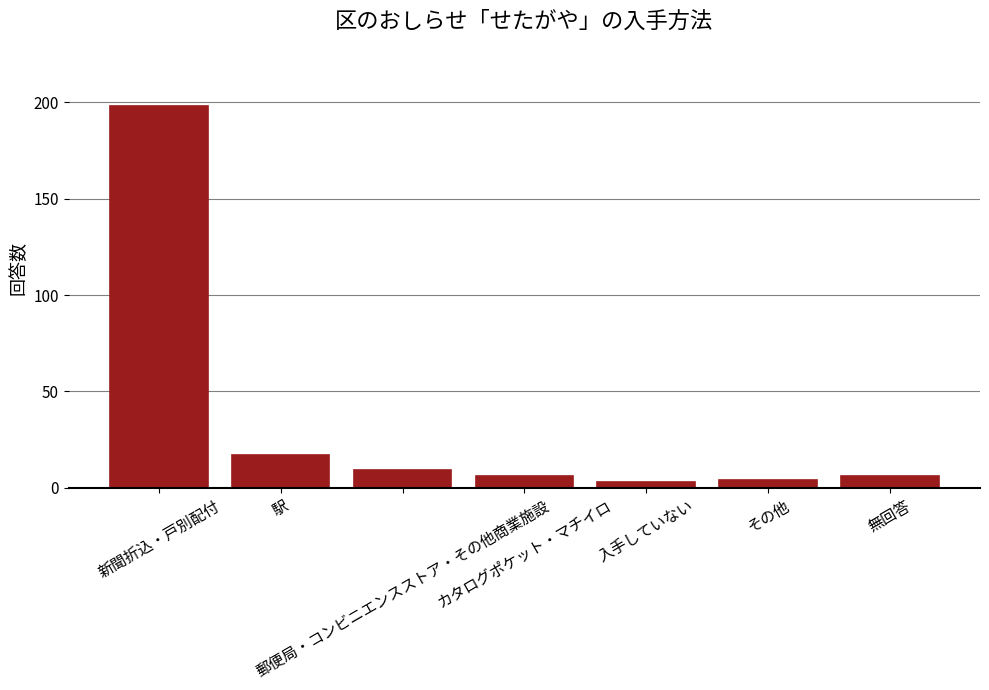

What is the sum of the values at 新聞折込・戸別配付 and 駅?

215